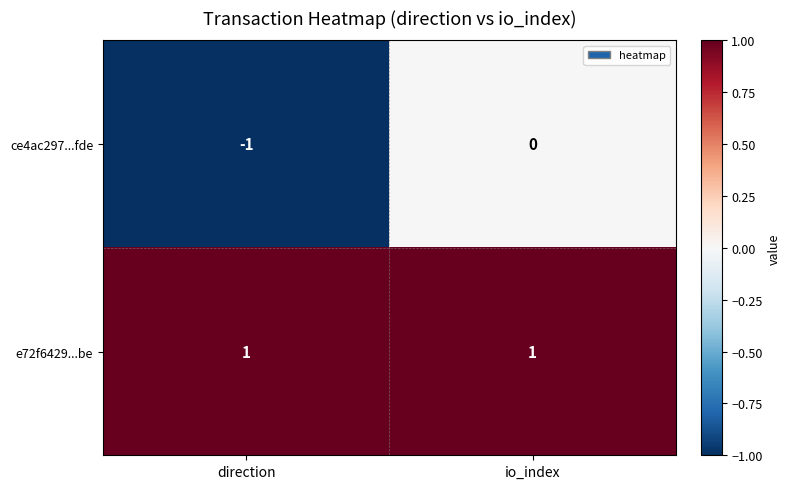

At which category is the sum across all series the highest?

io_index